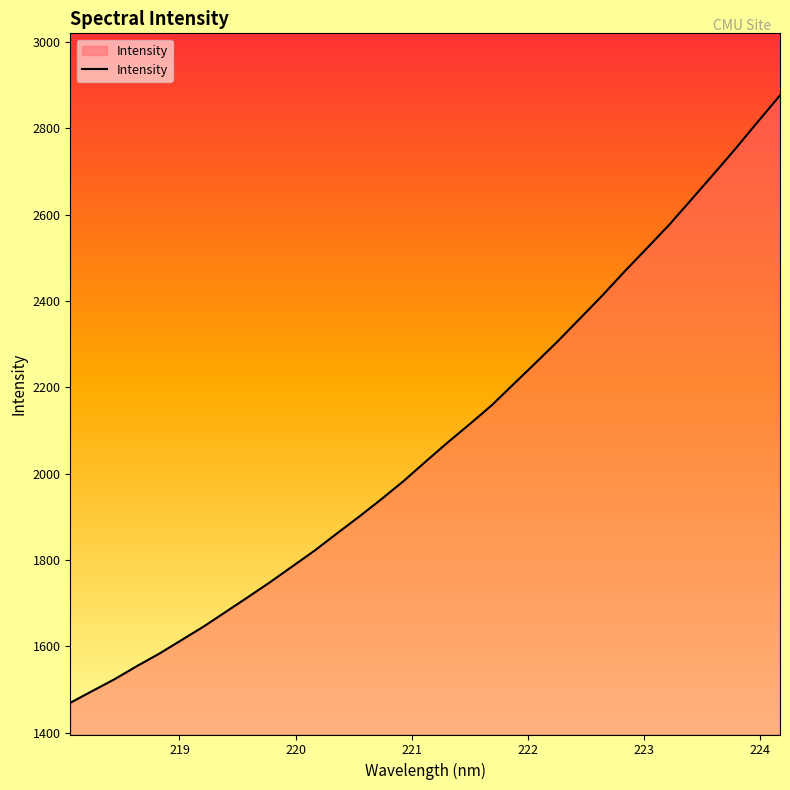

Count the number of values greater than 2027.

17